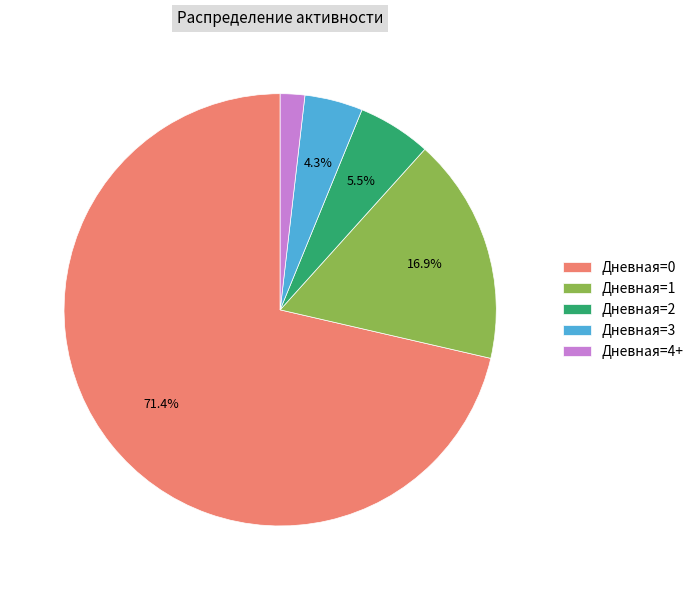

How many slices are in this pie chart?

5